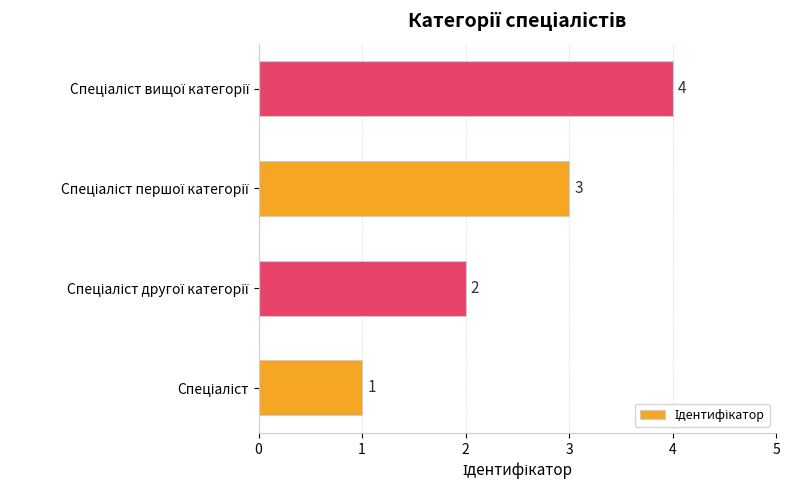

How many values are between 2 and 4?

3